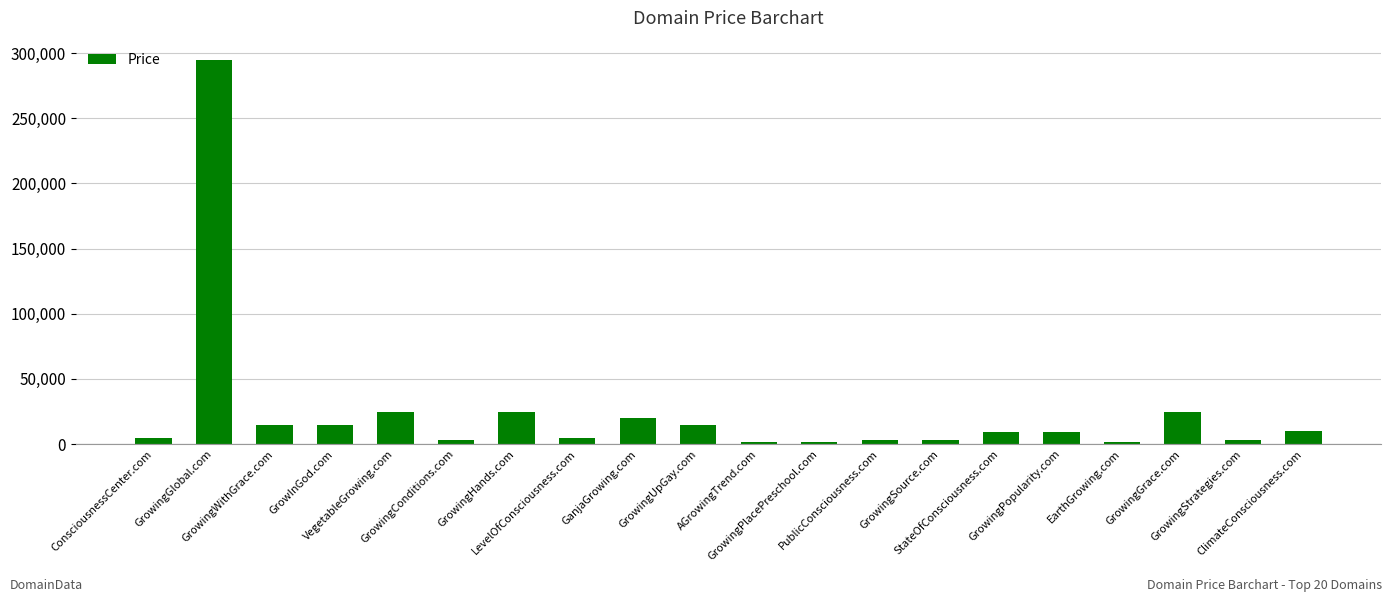

What is the label of the 9th bar from the left?

GanjaGrowing.com